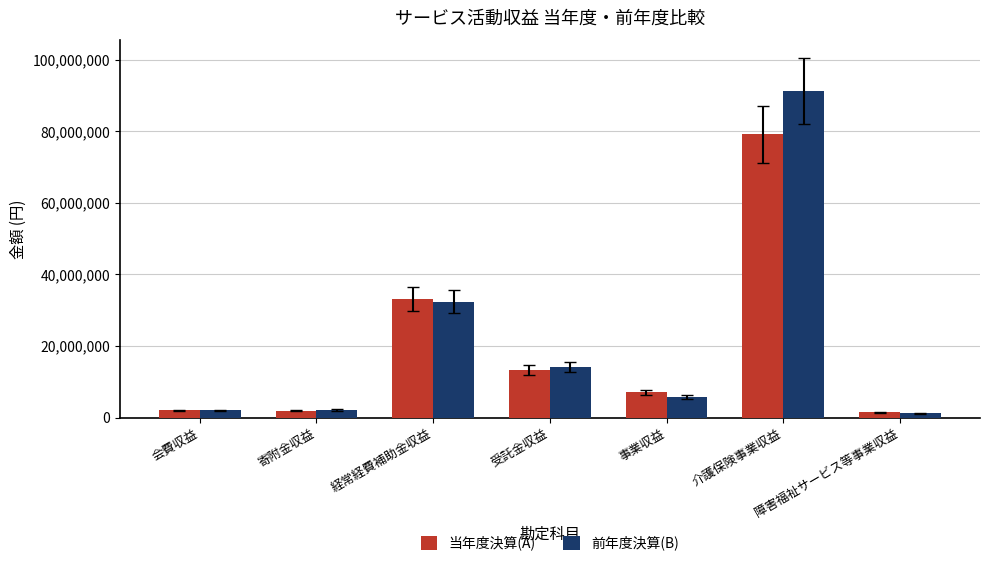

What is the difference between the highest and lowest values at 会費収益?

4200